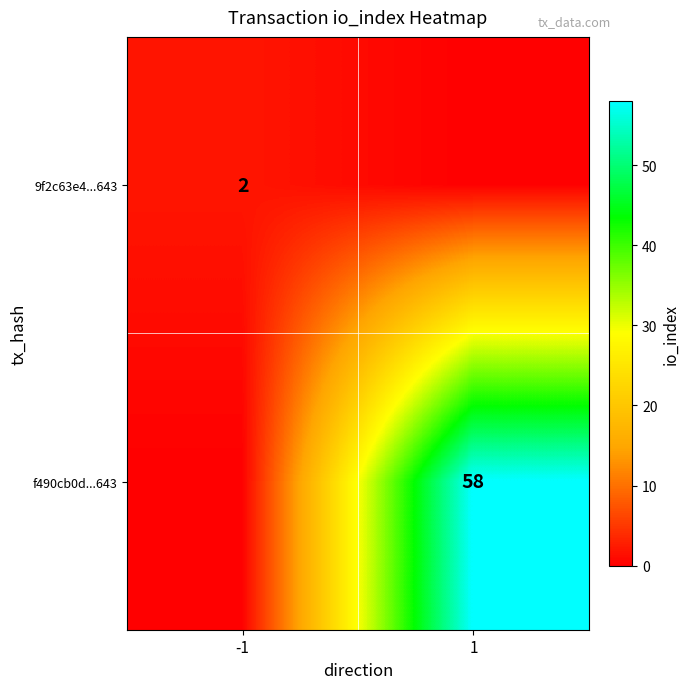

Is the value of 9f2c63e4...643 at -1 greater than the value of f490cb0d...643 at 1?

No